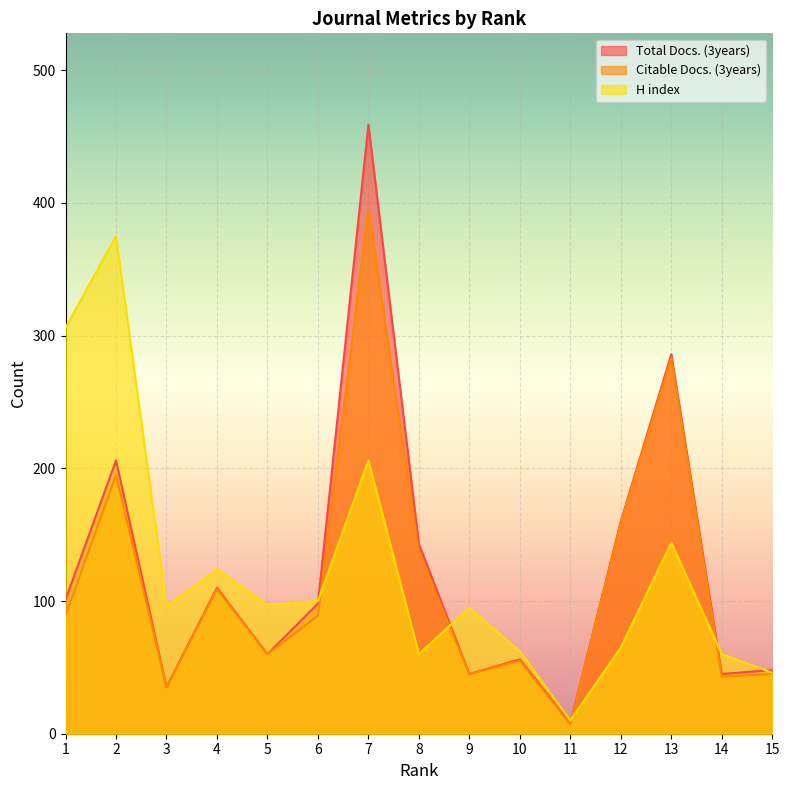

Which label corresponds to the largest value in the chart?

7